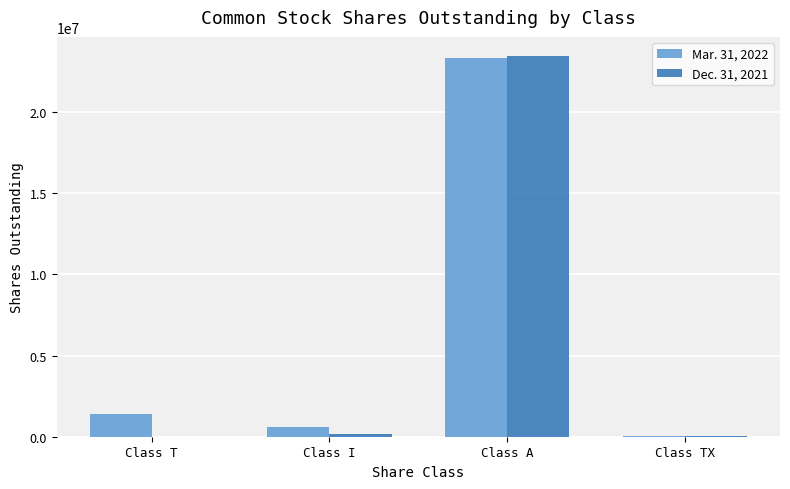

How many groups of bars are there?

4